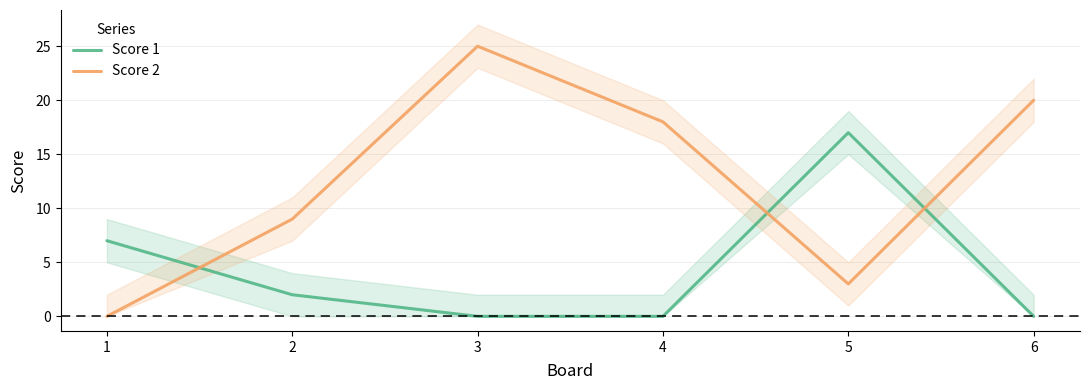

List the series in order of their overall mean, lowest first.

Score 1, Score 2